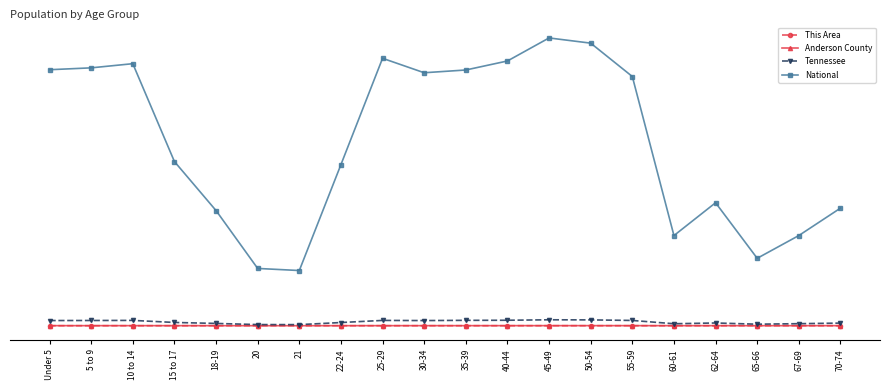

Is this an area chart (filled region under the line)?

No